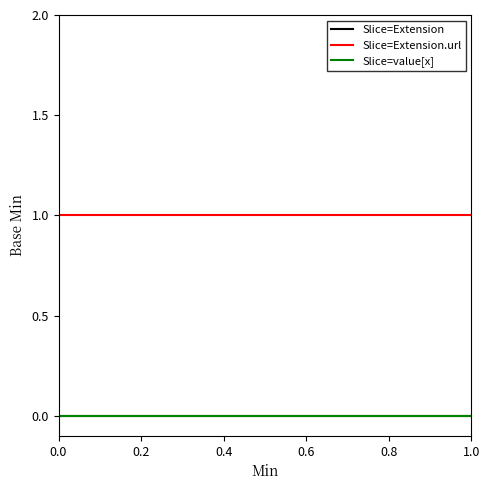

How many lines are shown in the chart?

3